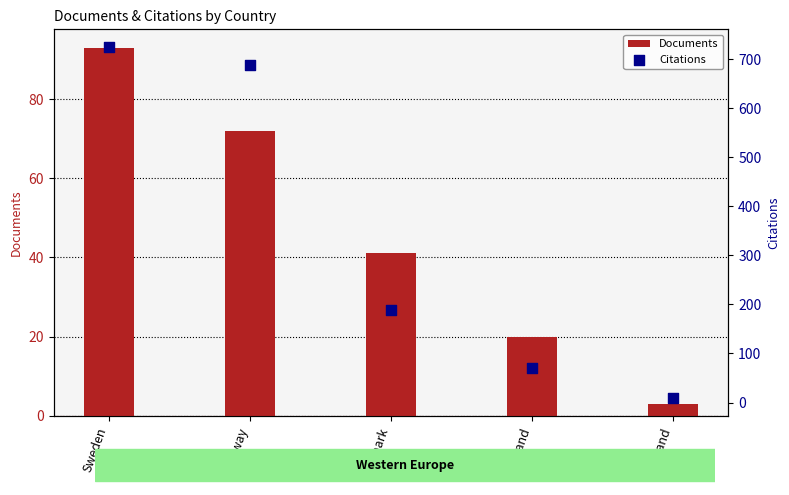

Which series contains the lowest Y value?

Documents